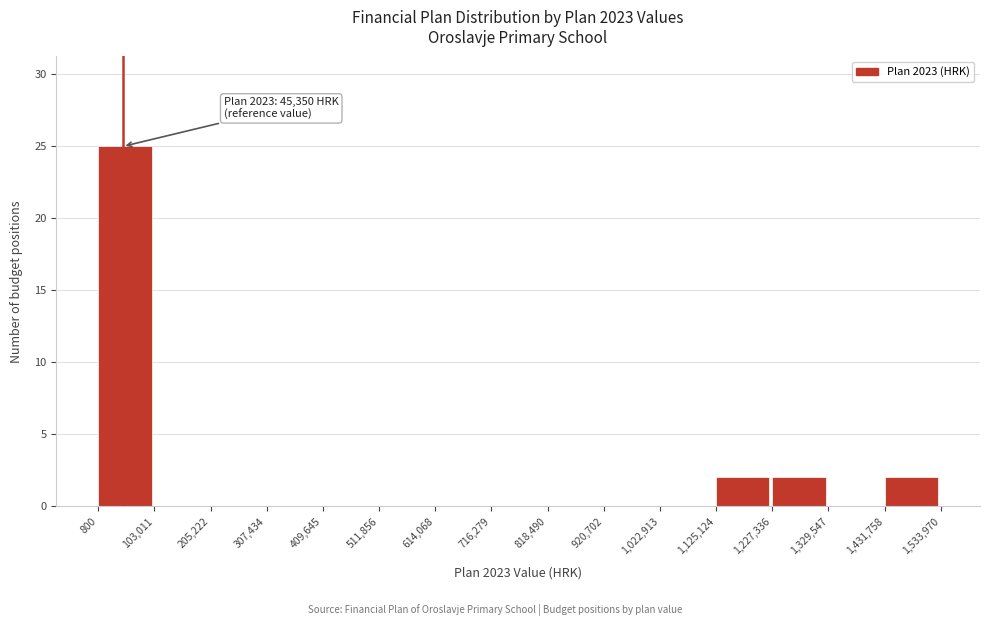

Over which range of the x-axis is the bar tallest?

800 to 103,011